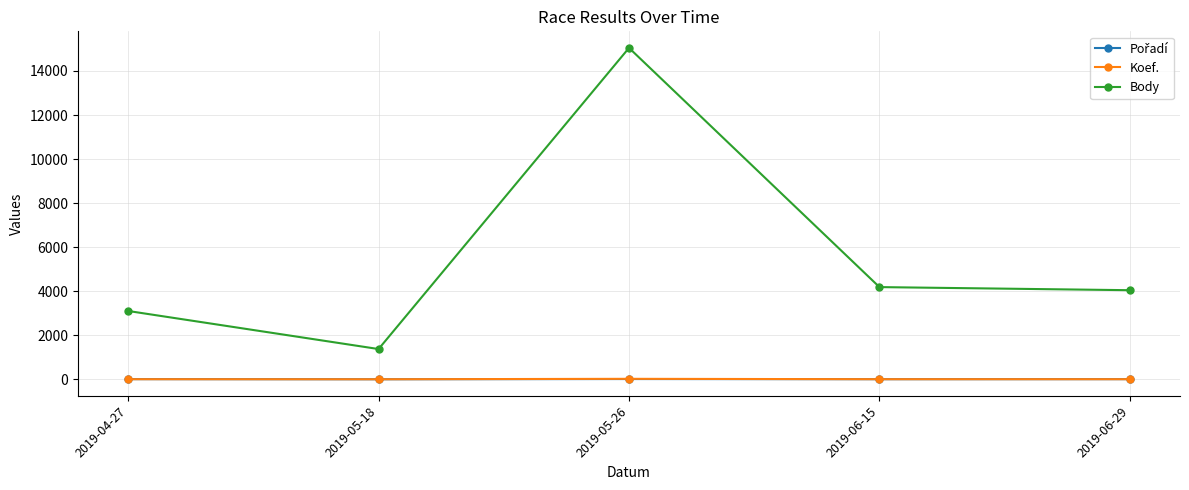

True or false: Body and Koef. cross at least once.

False